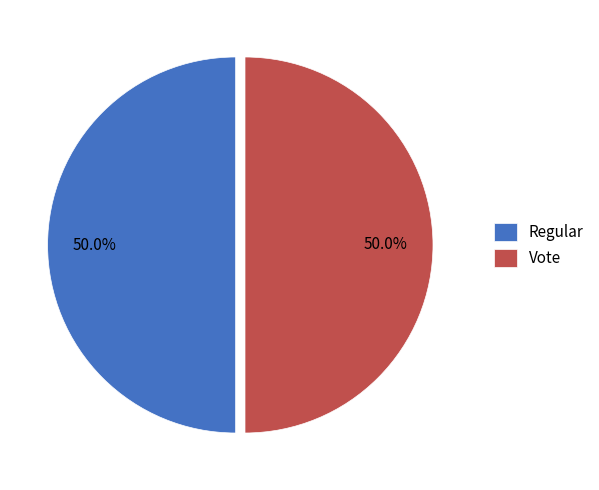

What is the ratio of the value at Regular to the value at Vote?

1.0